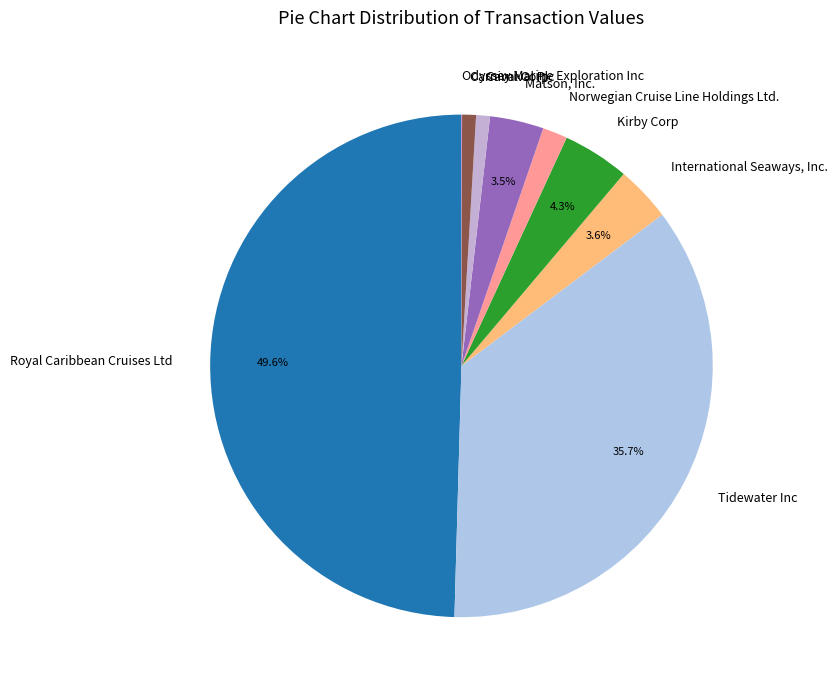

To the nearest percent, what is the difference between the largest and smallest slice percentages?

50%